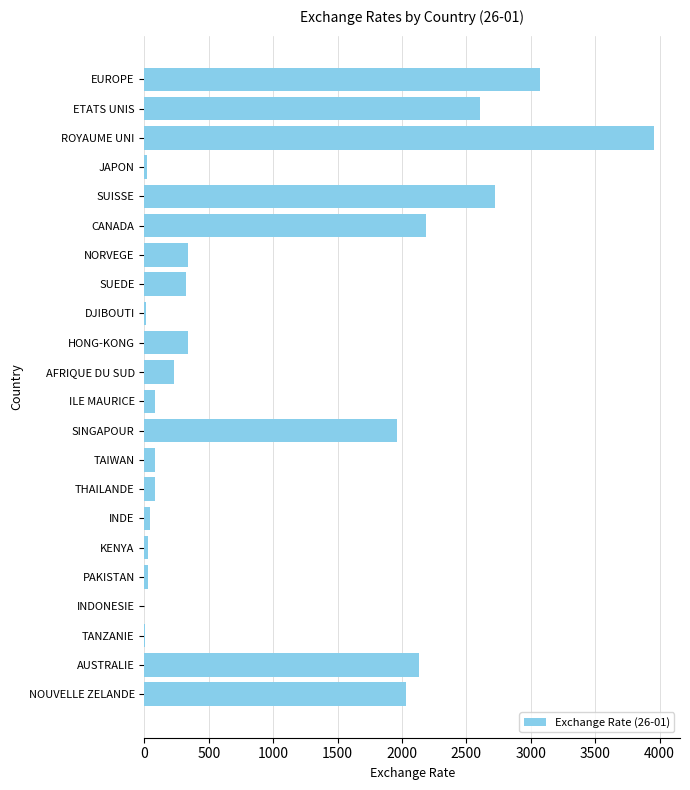

What is the sum of all values?

22276.3